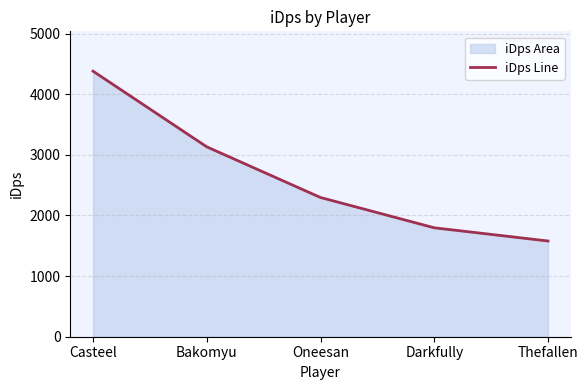

What is the difference between the values at Oneesan and Bakomyu?

835.8